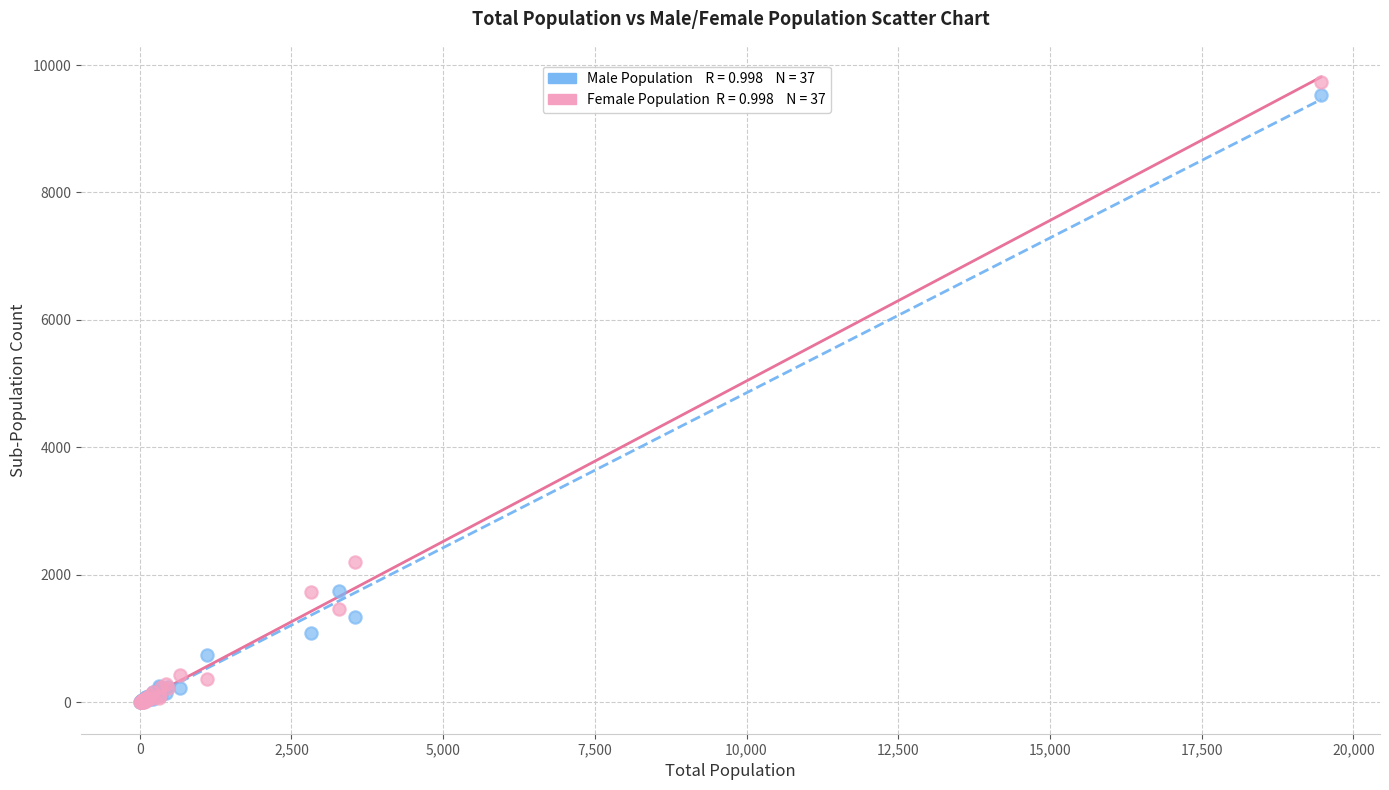

Across all series, what Y value is closest to 4868?

2209